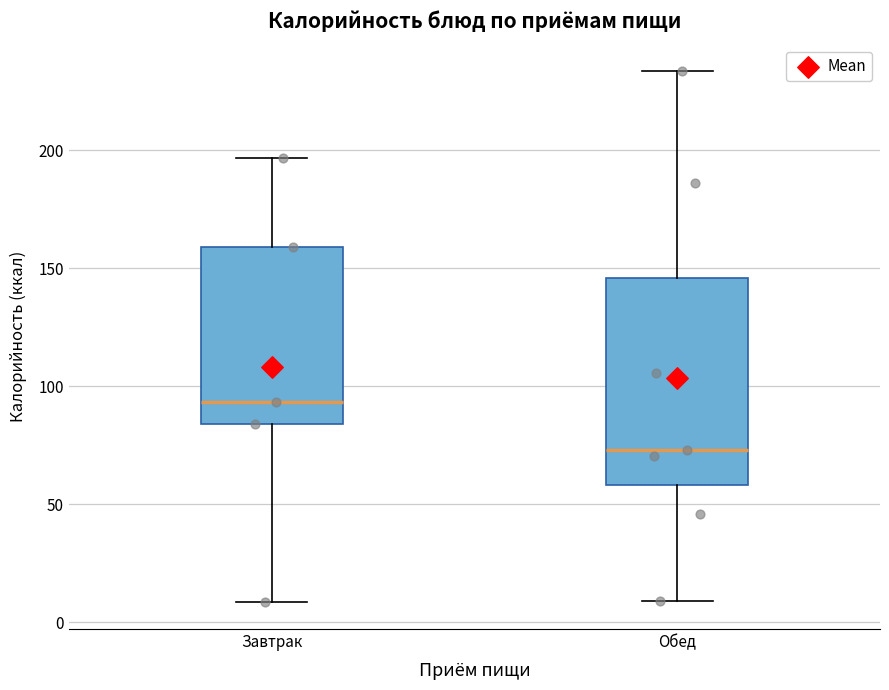

Which box has the lowest median line?

Обед